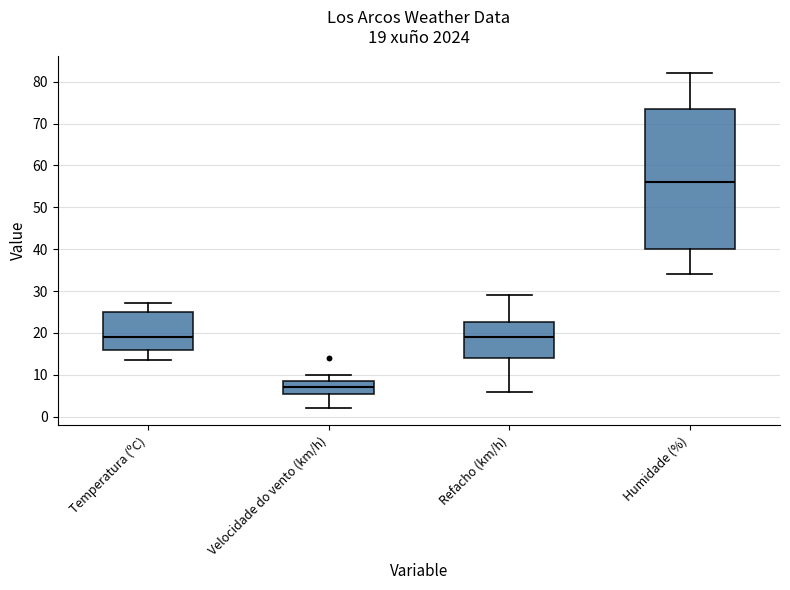

Which box is the tallest, from its lower edge to its upper edge?

Humidade (%)